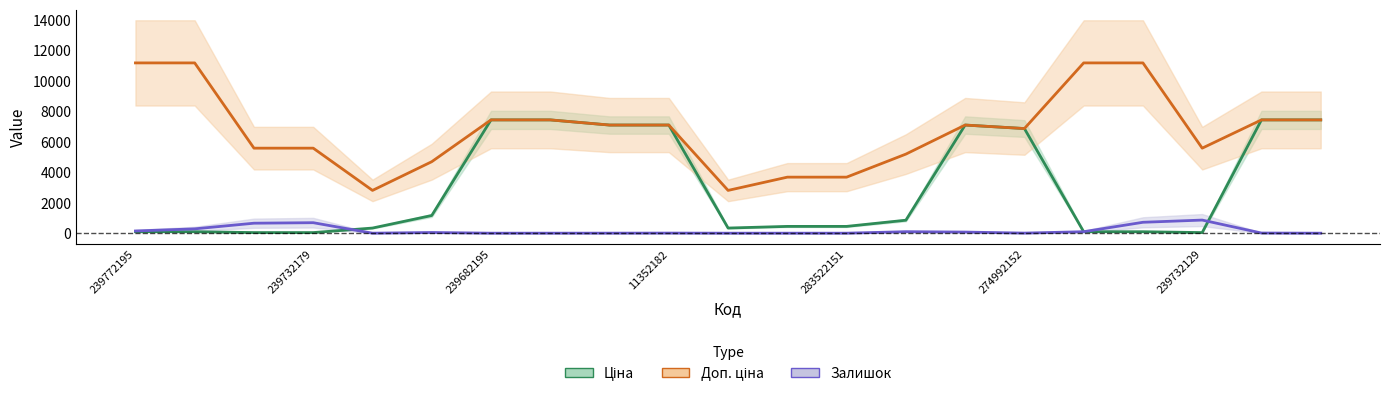

Reading left to right, what are all the values shown in this chart?

Ціна: 111.7	111.7	55.9	55.9	352.2	1174.7	7436.2	7436.2	7098.8	7098.8	352.2	460.8	460.8	865.9	7098.8	6869.4	111.7	111.7	55.9	7436.2	7436.2
Доп. ціна: 11169.0	11169.0	5585.0	5585.0	2818.0	4698.8	7436.2	7436.2	7098.8	7098.8	2818.0	3686.5	3686.5	5195.4	7098.8	6869.4	11169.0	11169.0	5585.0	7436.2	7436.2
Залишок: 160.0	300.0	670.0	703.0	16.0	61.0	16.0	17.0	18.0	22.0	16.0	16.0	16.0	114.0	89.0	21.0	113.0	730.0	875.0	26.0	15.0